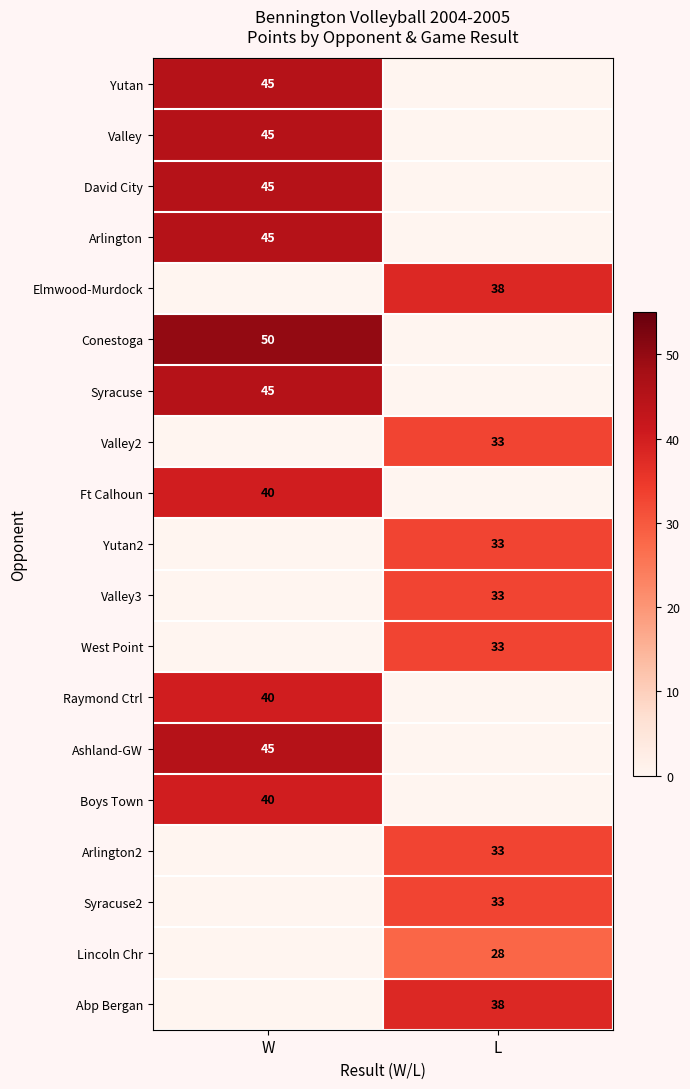

Is it true that Ft Calhoun equals 40 at W?

True